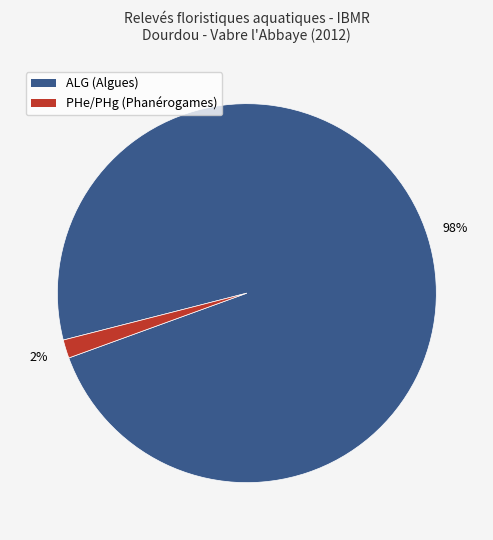

To the nearest percent, what is the average slice percentage?

50%